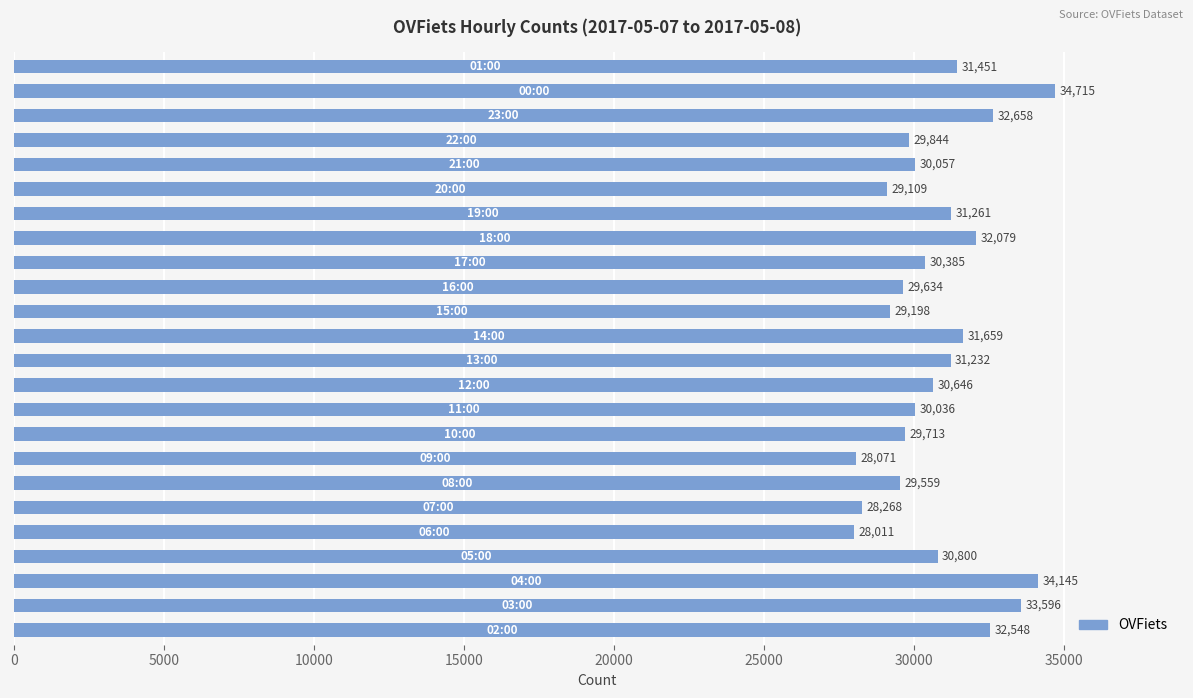

What is the sum of all values?

738675